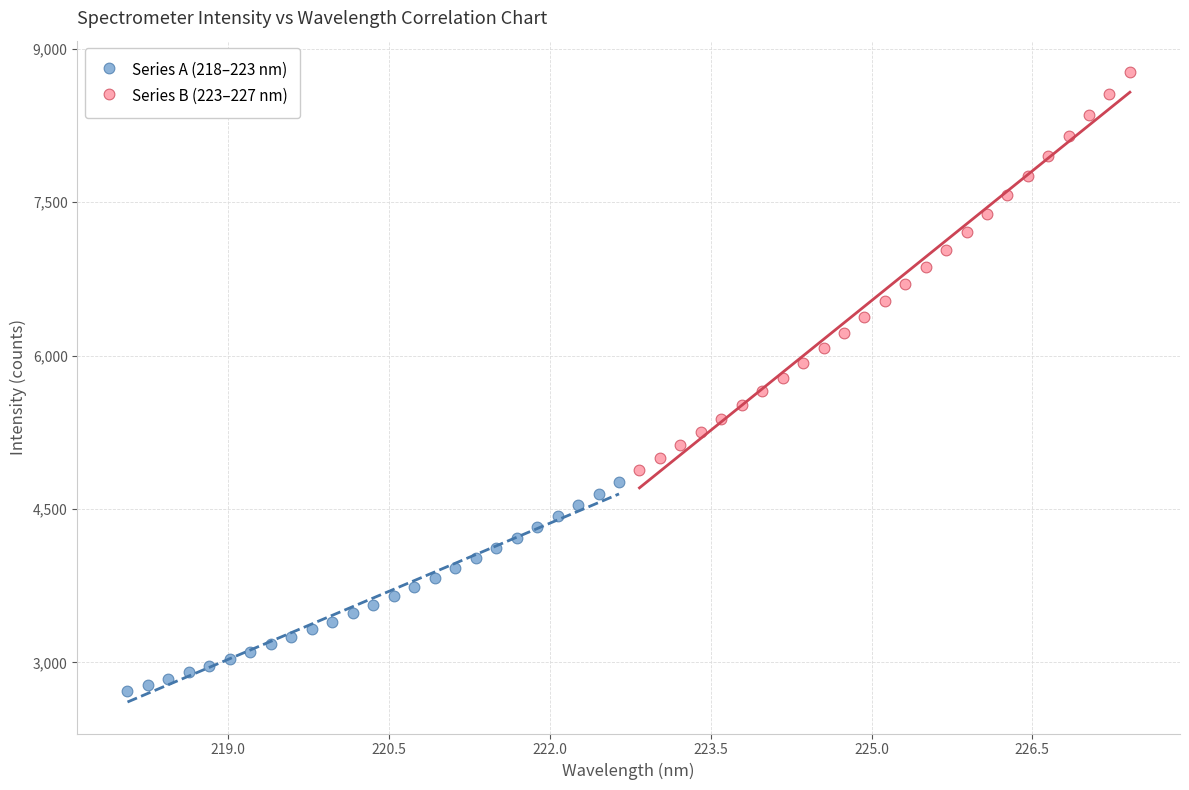

Which series contains the highest Y value?

Series B (223–227 nm)